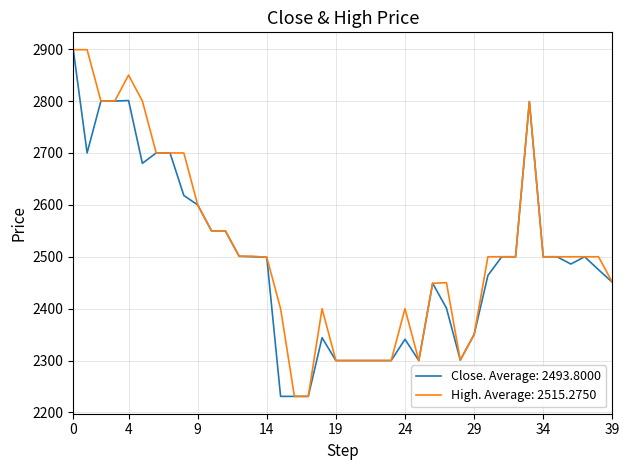

What is the maximum value shown in the chart?

2899